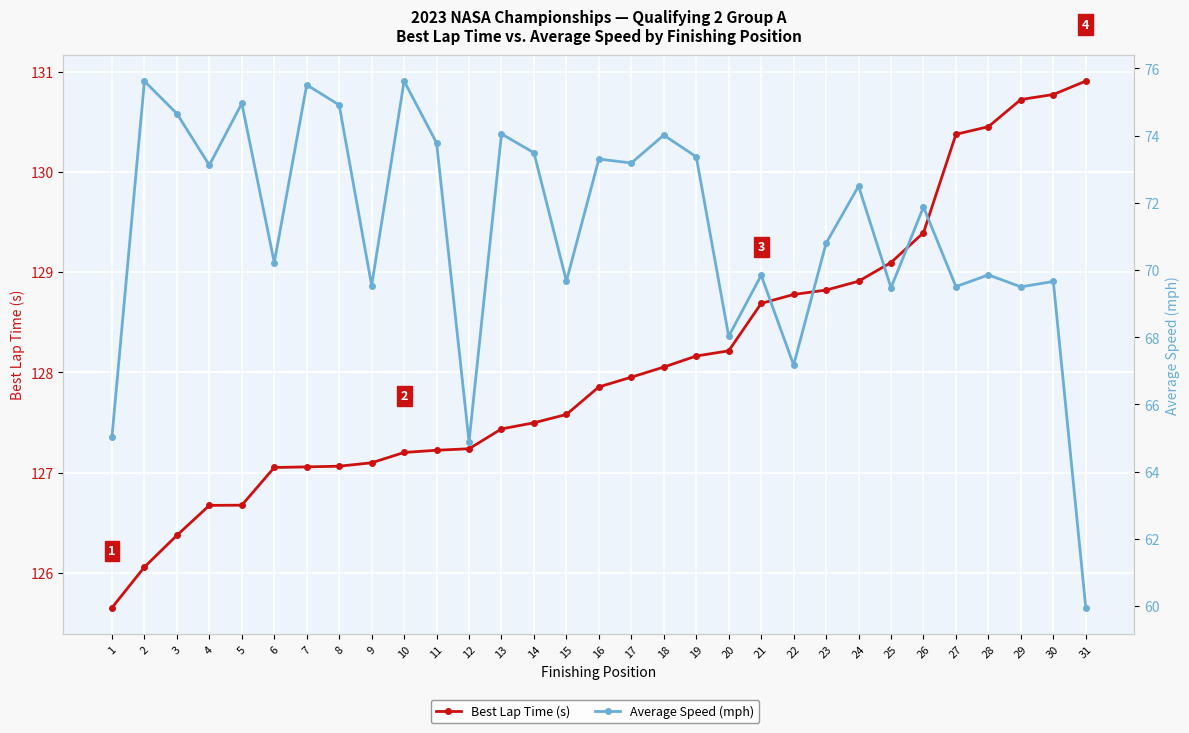

What is the minimum value for Average Speed (mph)?

60.0